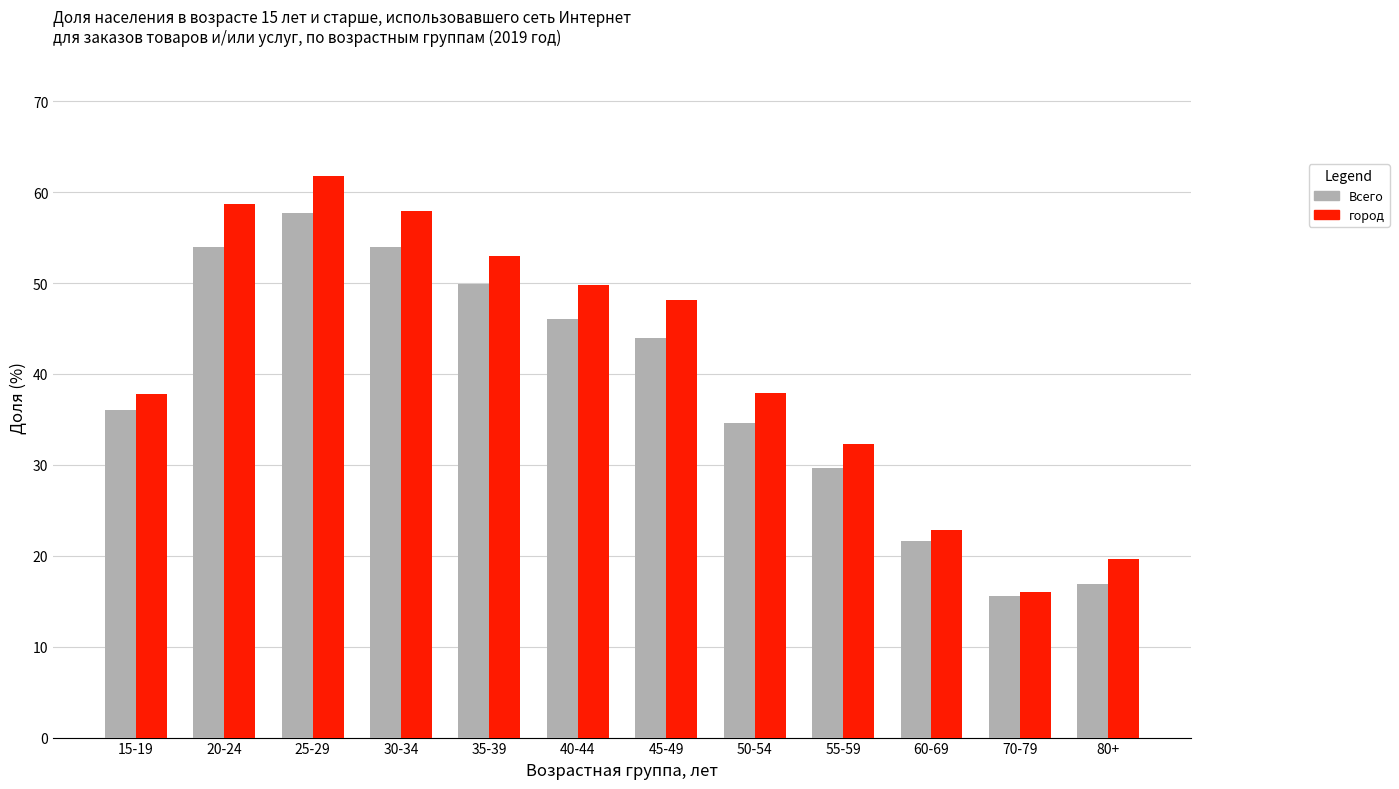

Which series has the largest range (max minus min)?

город